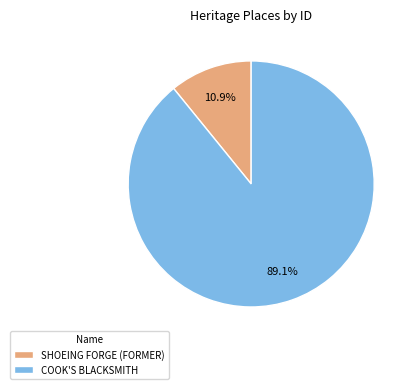

To the nearest percent, what is the average slice percentage?

50%